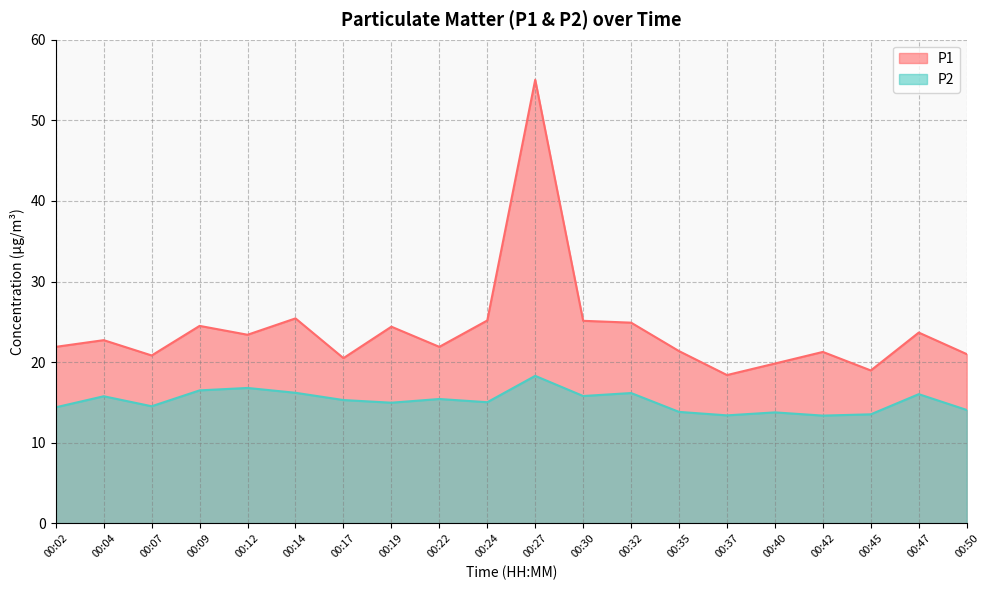

What is the difference between the maximum and minimum values in the P2 series?

4.9